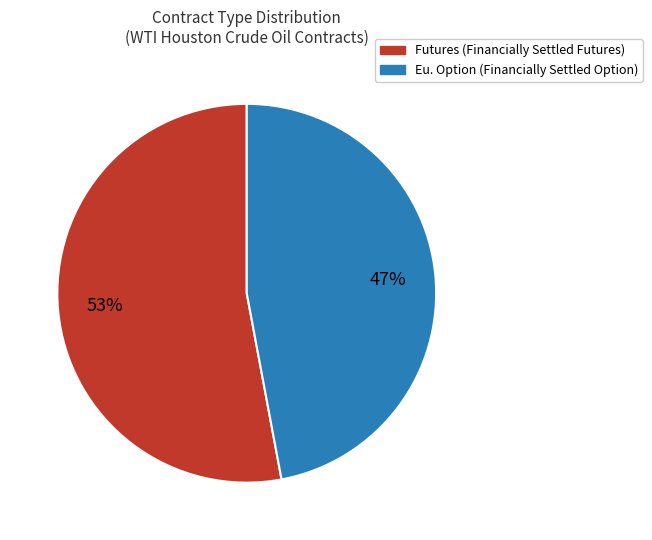

To the nearest percent, what is the difference between the largest and smallest slice percentages?

6%